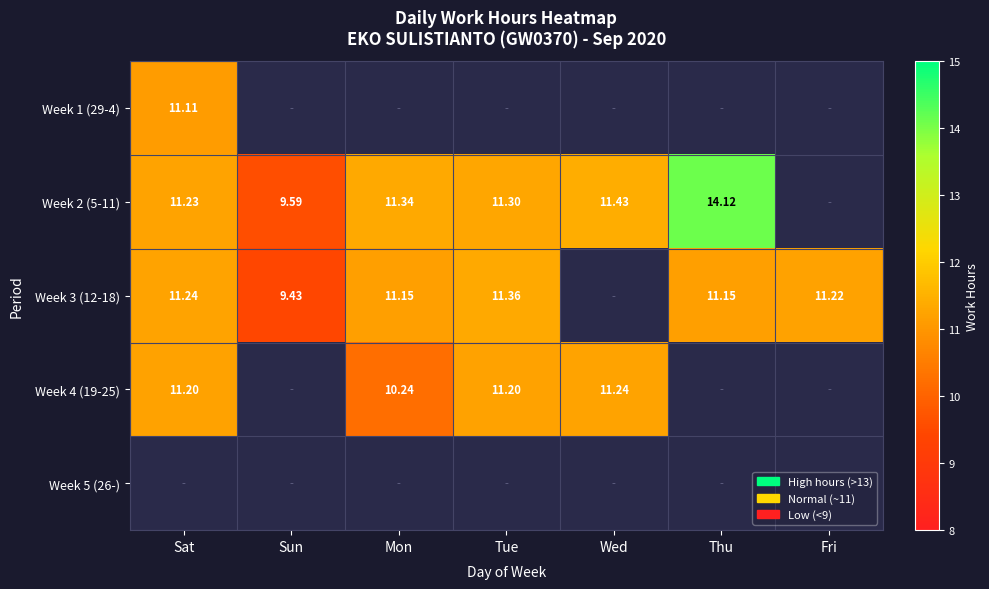

Which label corresponds to the smallest value in the chart?

Sun